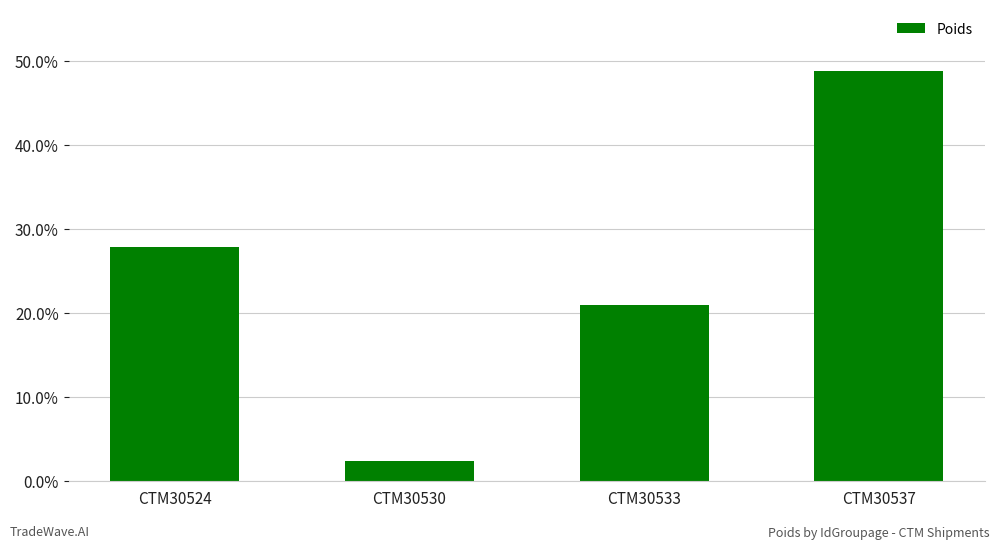

What is the change in value from CTM30530 to CTM30533?

+0.2